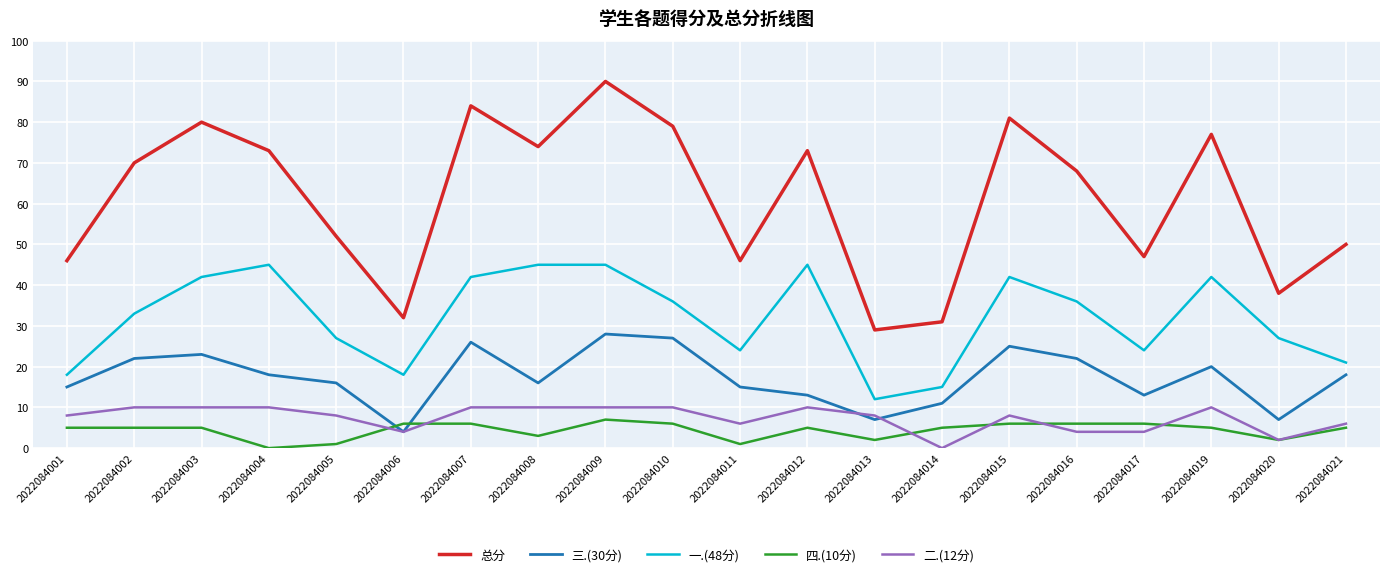

At which label does 总分 reach its peak?

2022084009